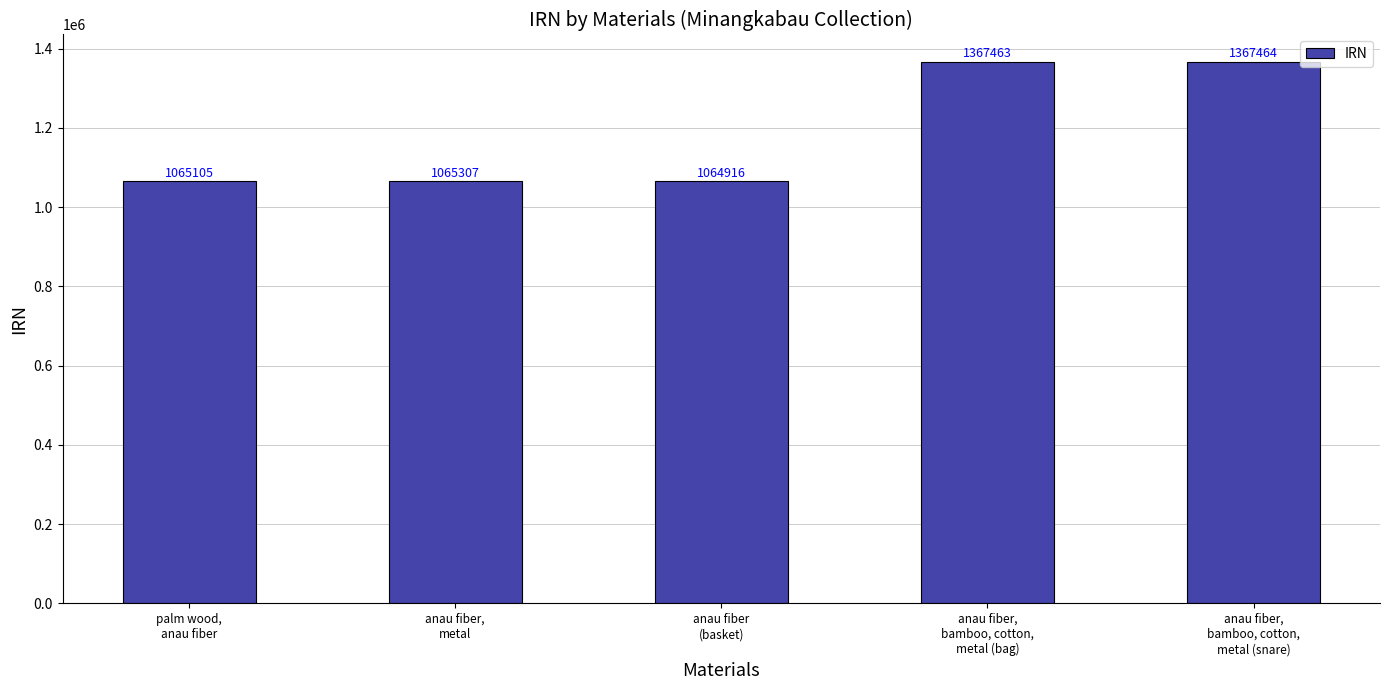

What is the average value?

1186051